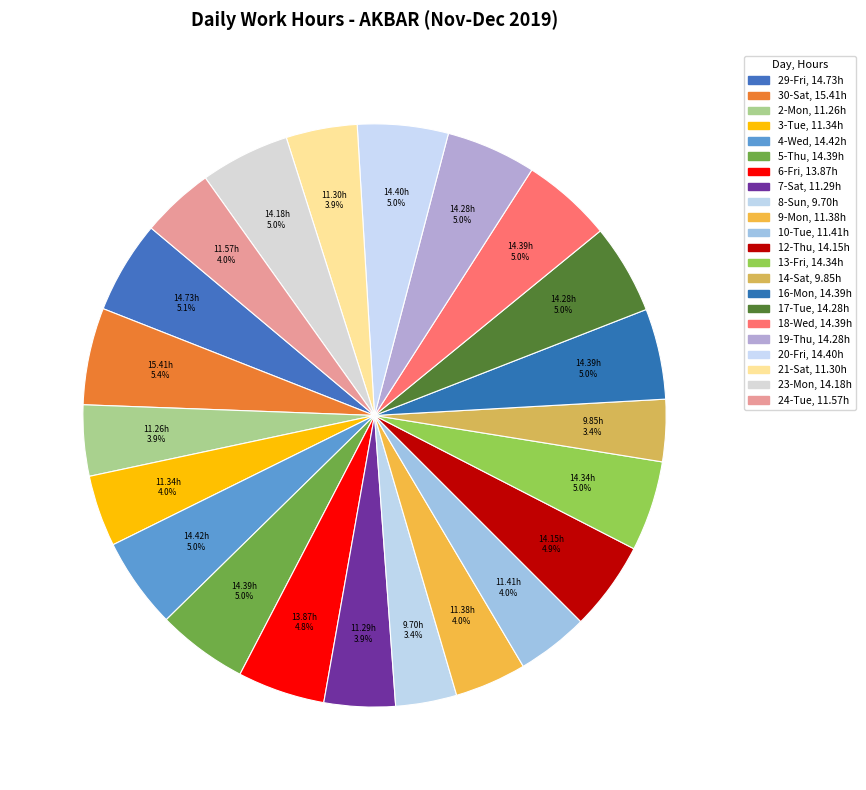

What percentage is the 6-Fri slice, to the nearest percent?

5%